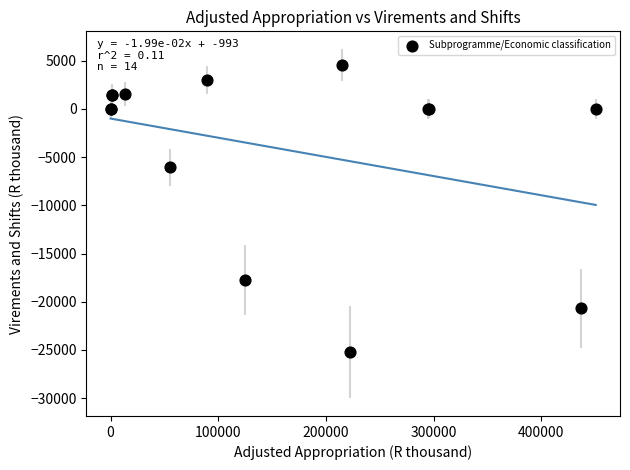

What Y value in the scatter plot is closest to -10345?

-6065